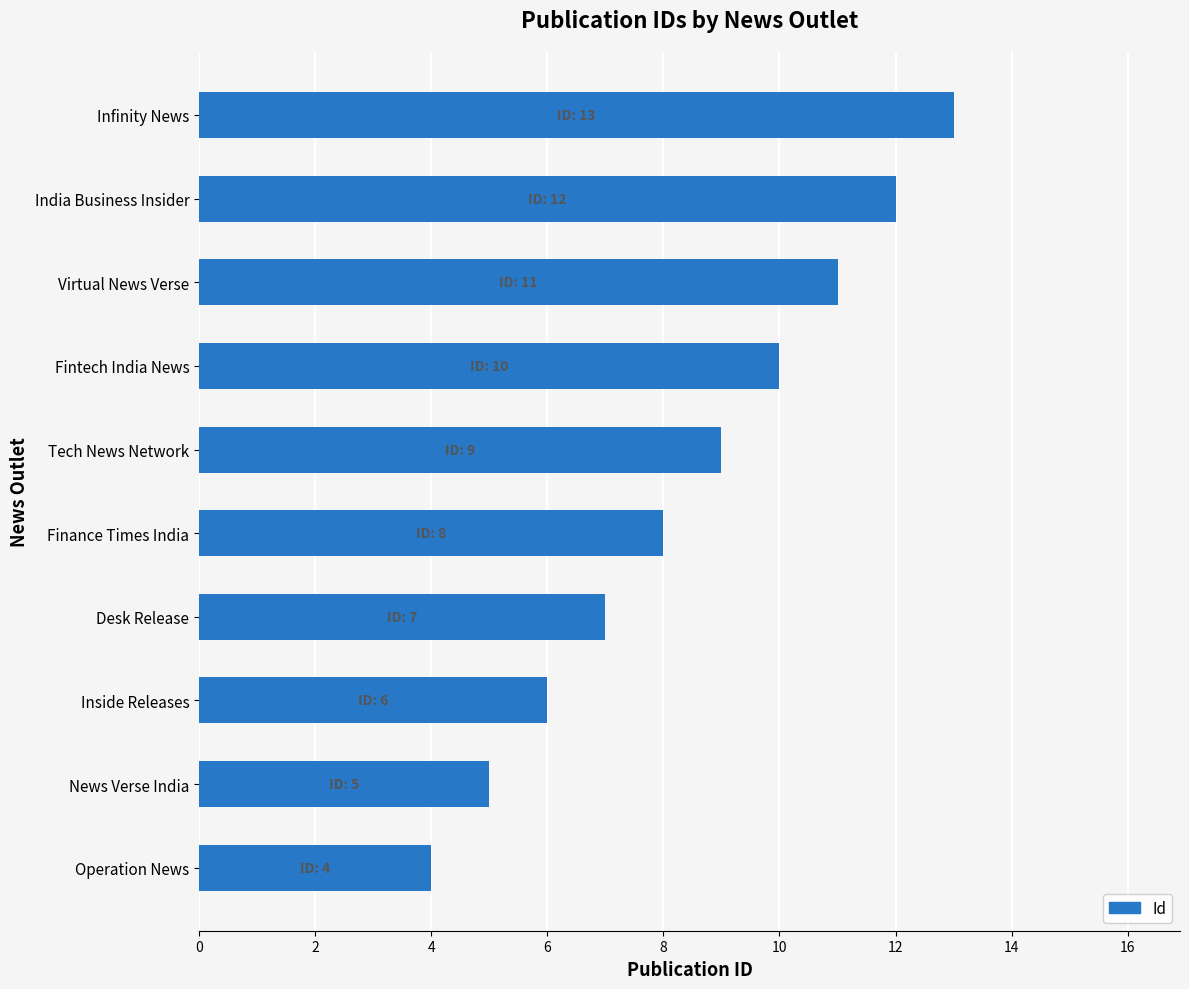

What is the smallest value displayed?

4